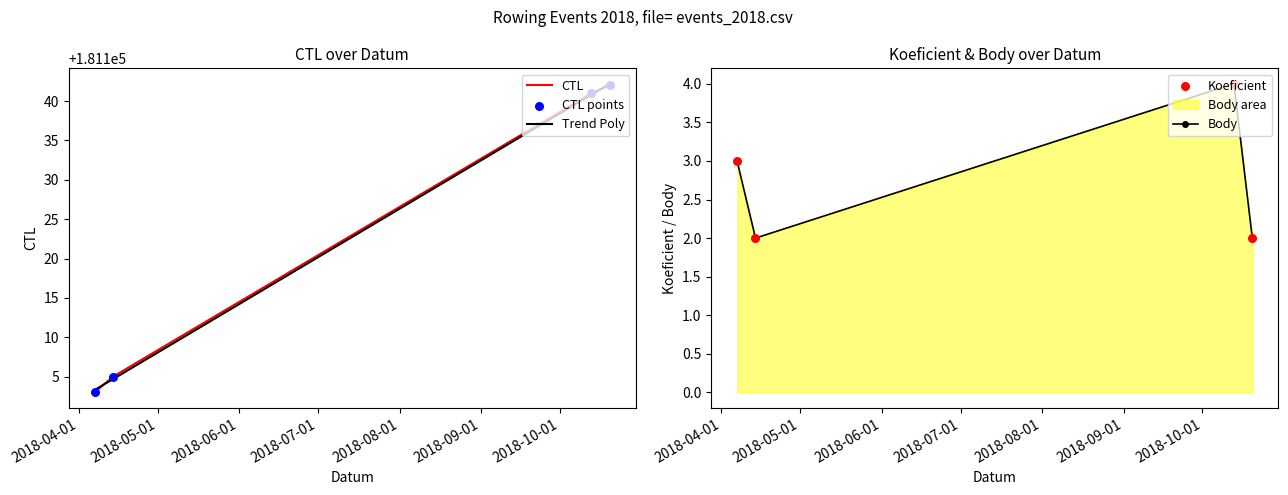

Which series has the largest total across all categories?

CTL